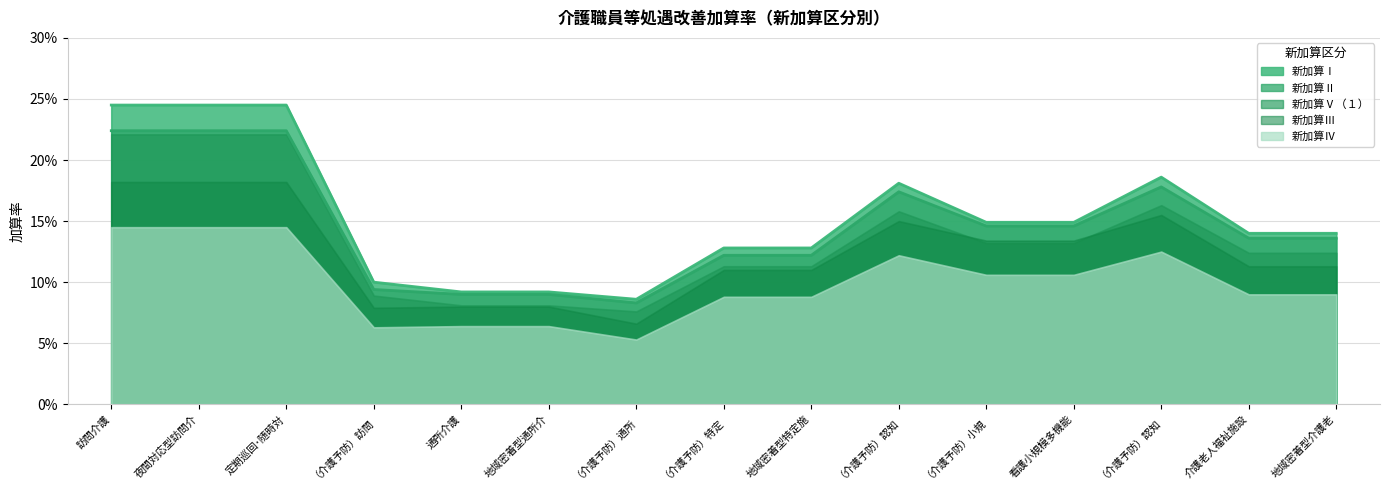

Which category has the highest value across all series?

訪問介護